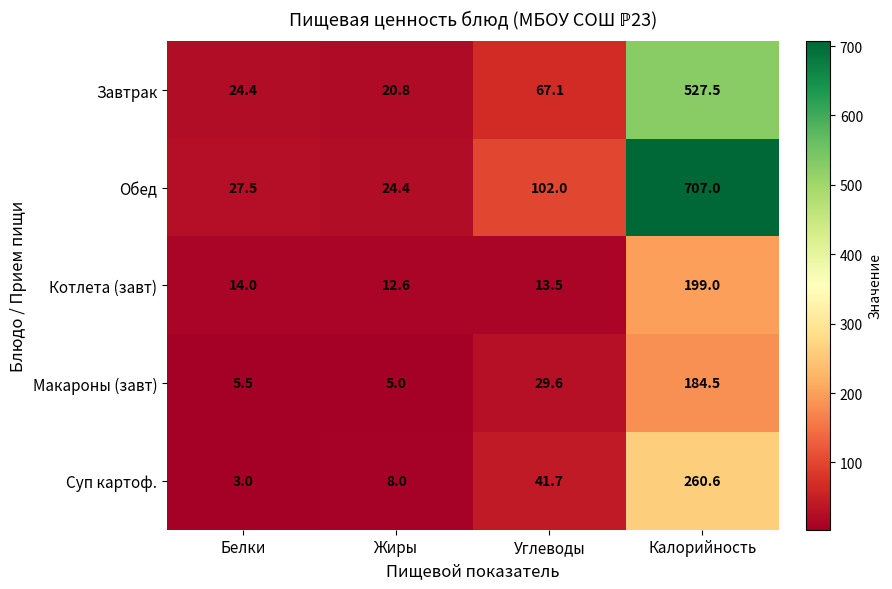

What is the smallest value displayed?

3.0